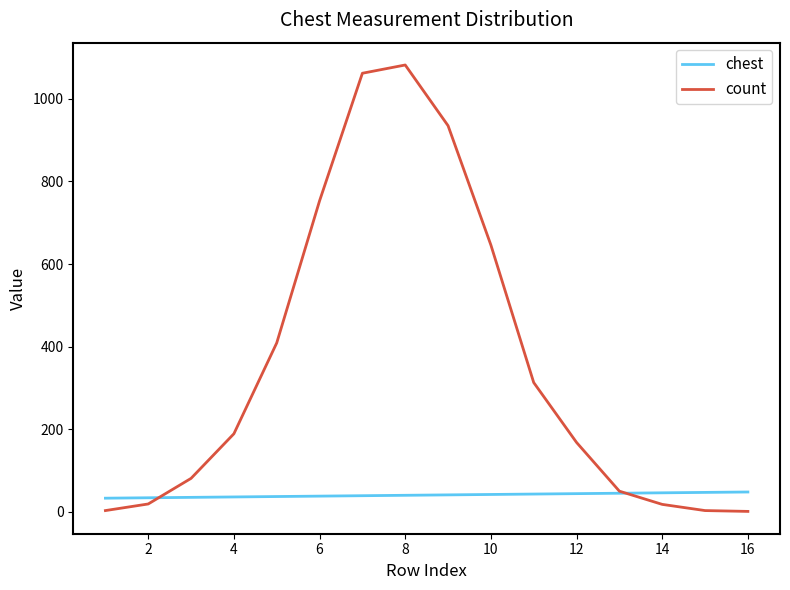

List the series in order of their overall mean, lowest first.

chest, count